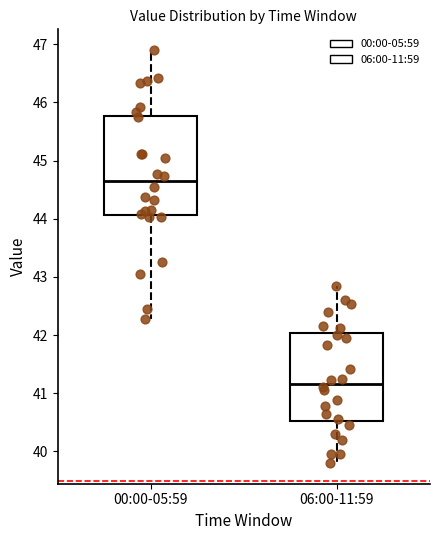

Which box's median line is the lowest?

06:00-11:59